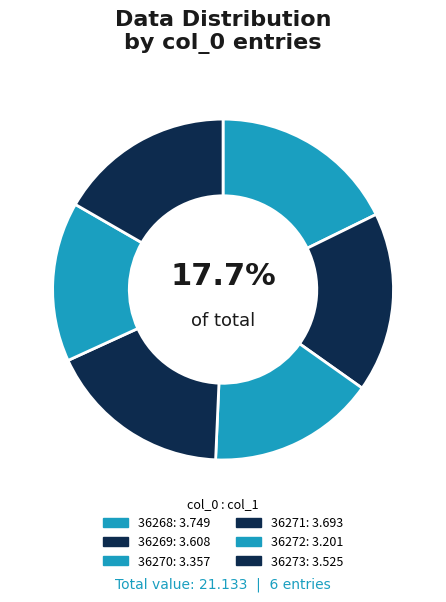

To the nearest percent, what is the combined percentage of 36268 and 36271?

35%